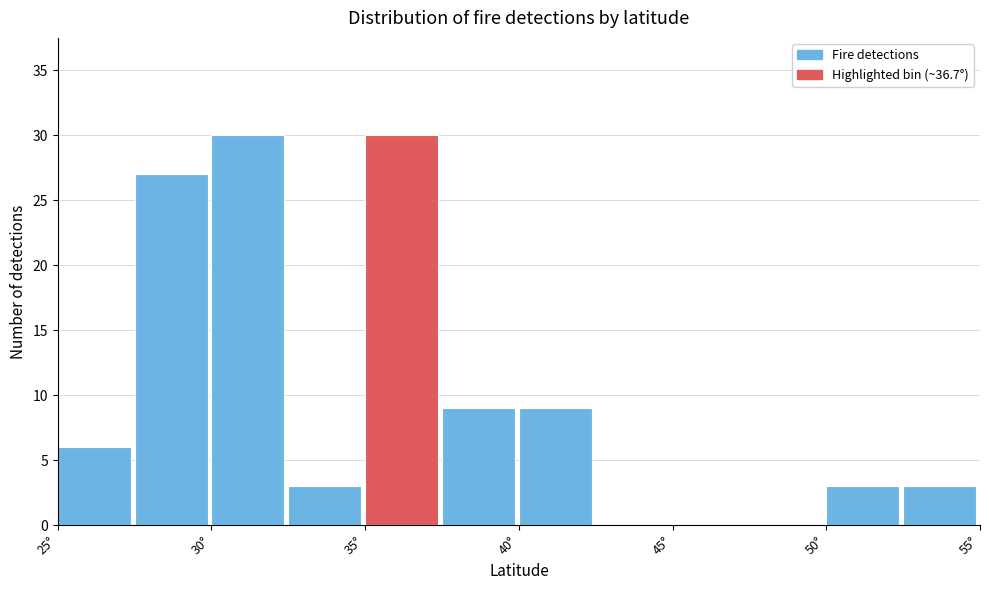

Reading left to right, transcribe this chart: for each bar, give the range it covers on the x-axis and its height. The values are not printed on the chart, so give them approximately, as read against the axis.

25.0 to 27.5: 6
27.5 to 30.0: 27
30.0 to 32.5: 30
32.5 to 35.0: 3
35.0 to 37.5: 30
37.5 to 40.0: 9
40.0 to 42.5: 9
42.5 to 45.0: 0
45.0 to 47.5: 0
47.5 to 50.0: 0
50.0 to 52.5: 3
52.5 to 55.0: 3